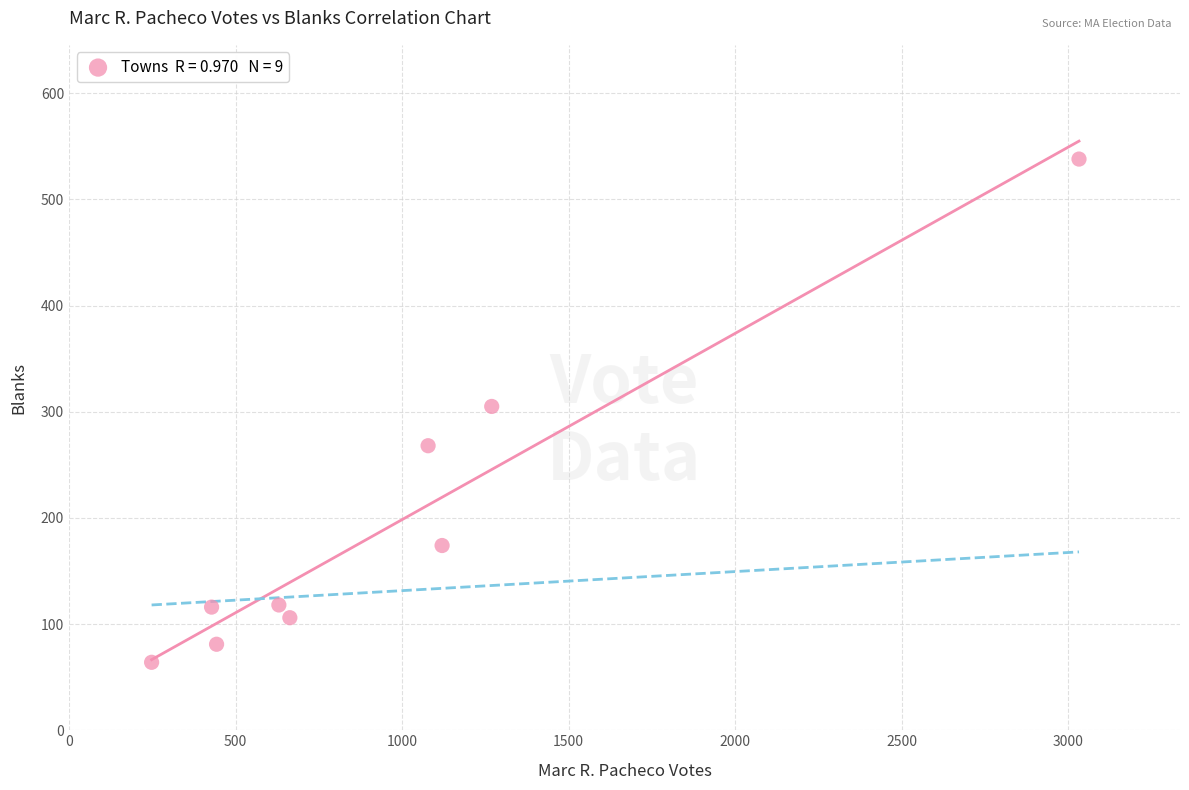

What is the average X value?

990